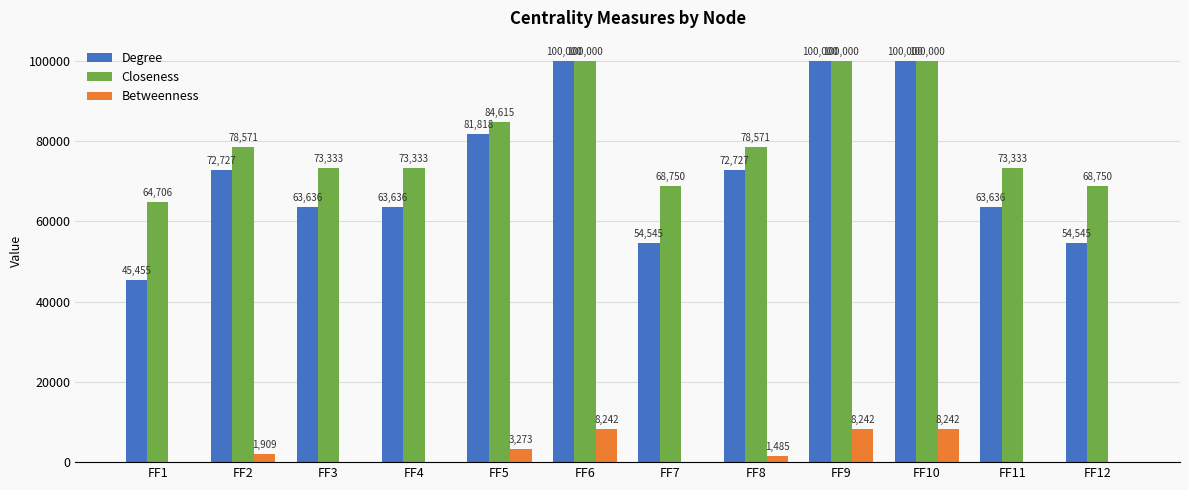

Count the Closeness values in the range 73333 to 100000.

9